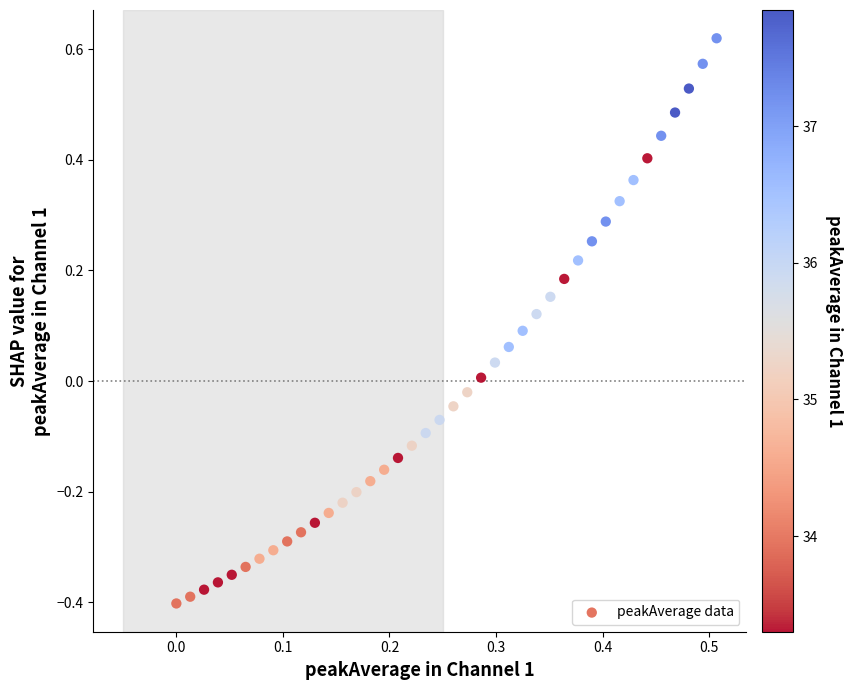

What is the range of Y values (max minus min)?

1.0